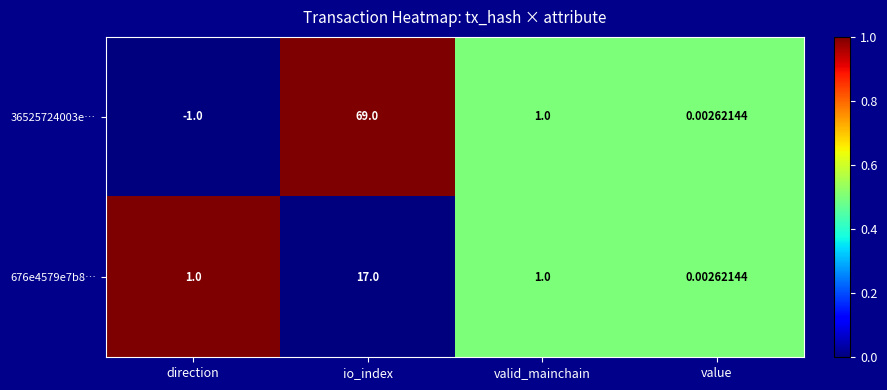

How many distinct data groups are displayed?

2